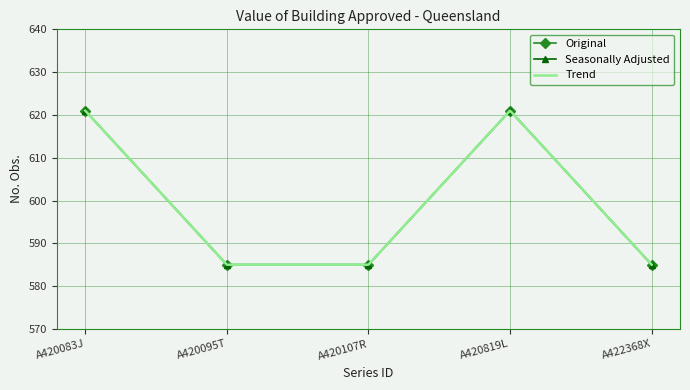

What is the maximum value shown in the chart?

621